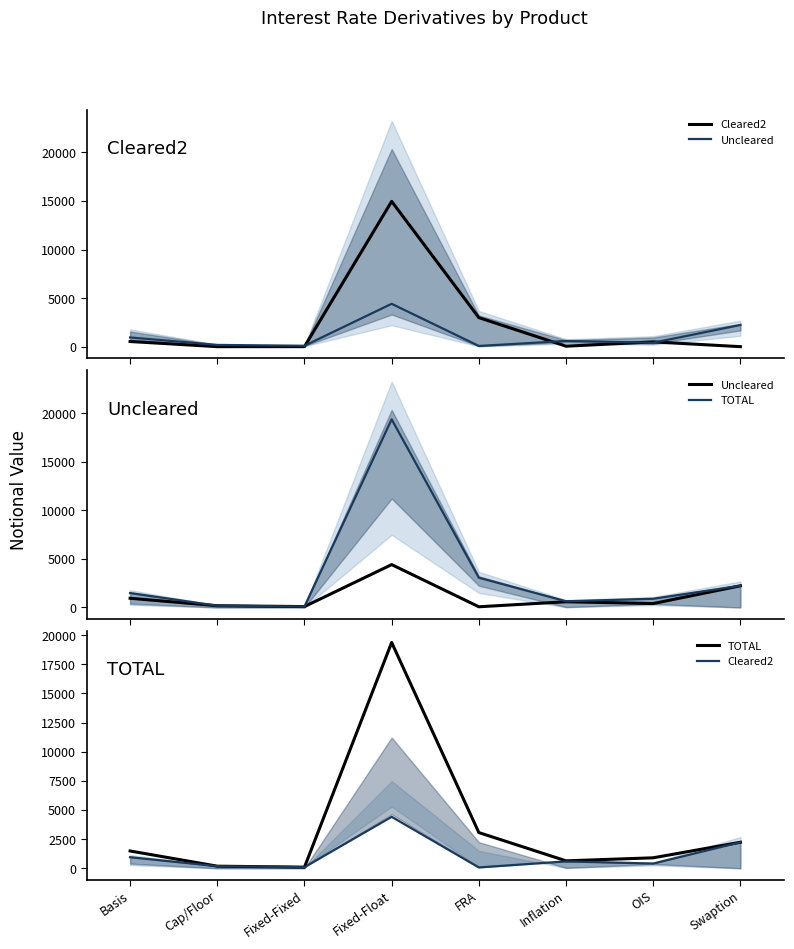

True or false: Uncleared and TOTAL intersect in this chart.

False